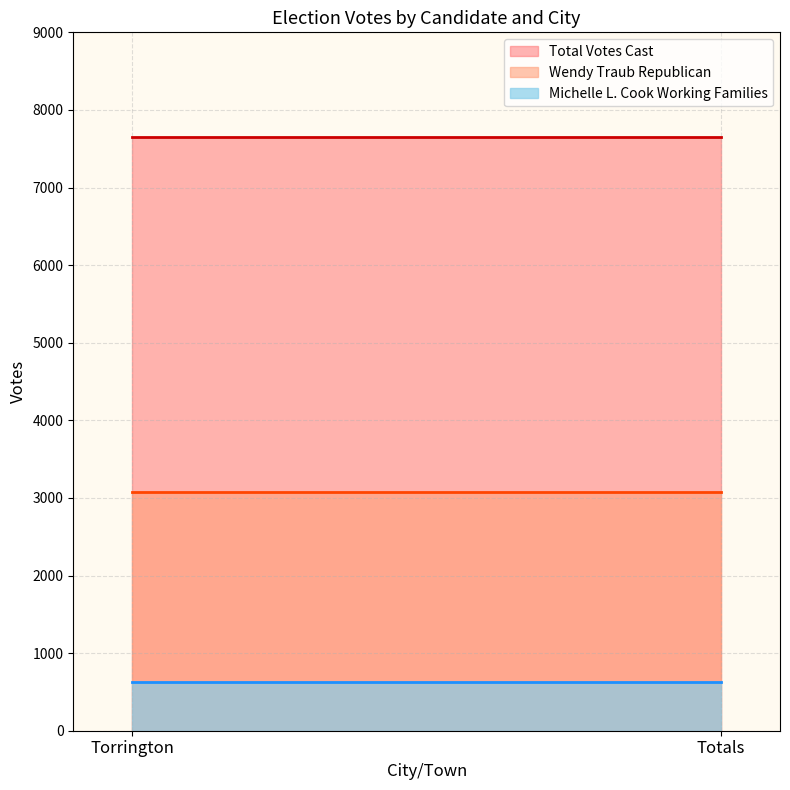

True or false: Wendy Traub Republican has more than 0 interior local peaks.

False